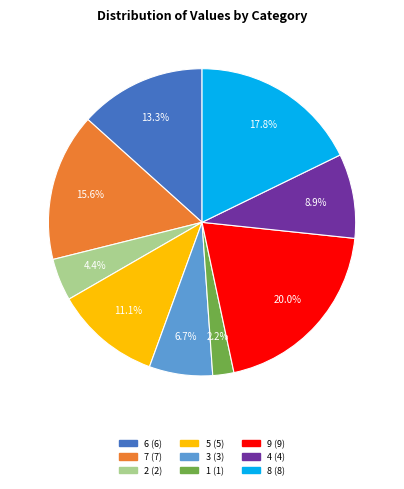

To the nearest percent, what is the average slice percentage?

11%